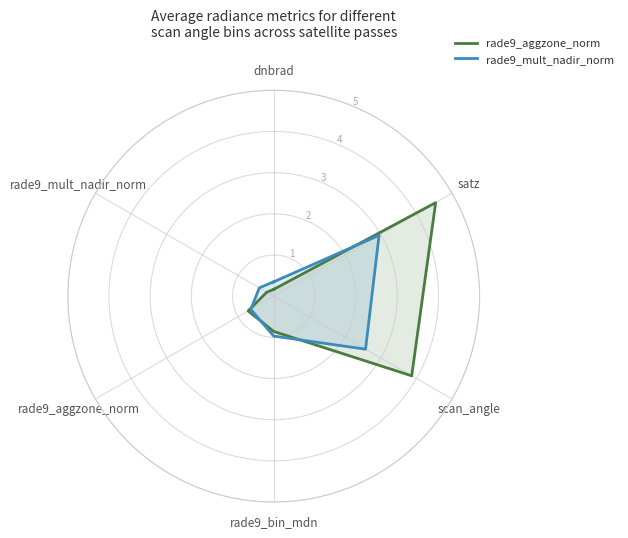

Rank the series at rade9_mult_nadir_norm from lowest to highest value.

rade9_aggzone_norm, rade9_mult_nadir_norm